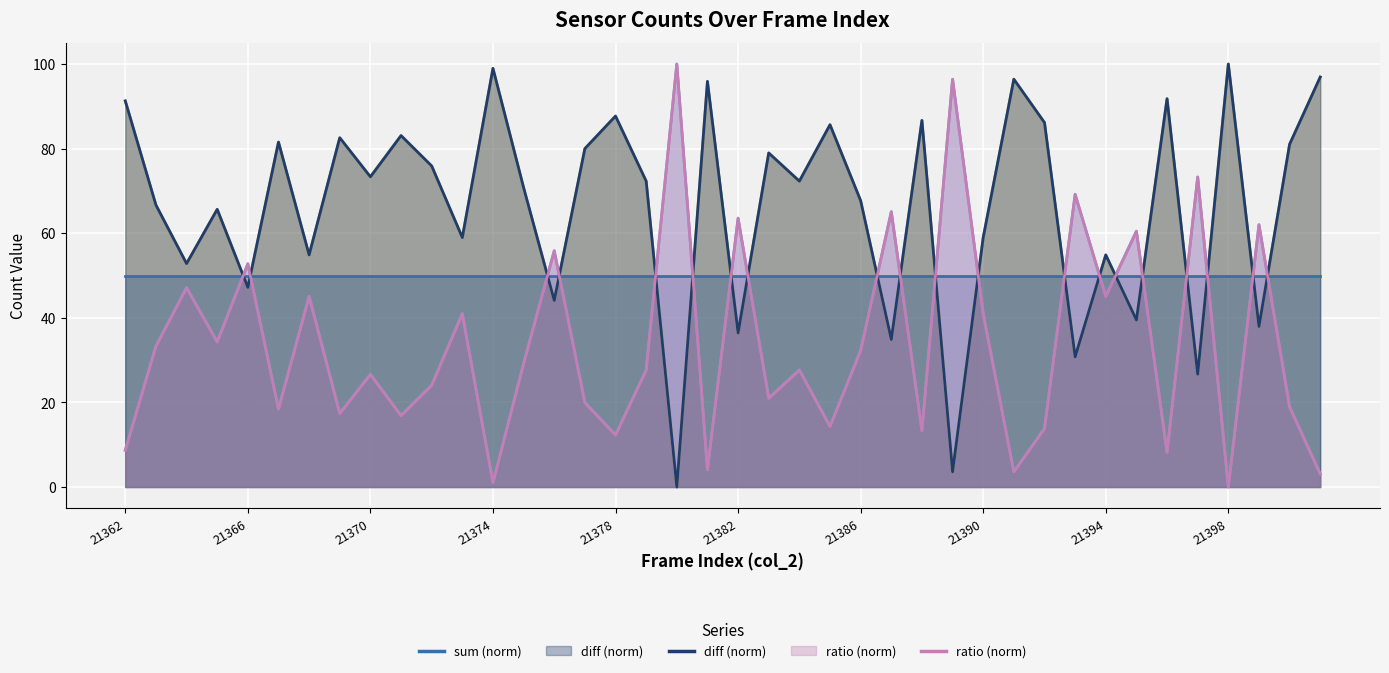

At how many categories does at least one series exceed 38?

40